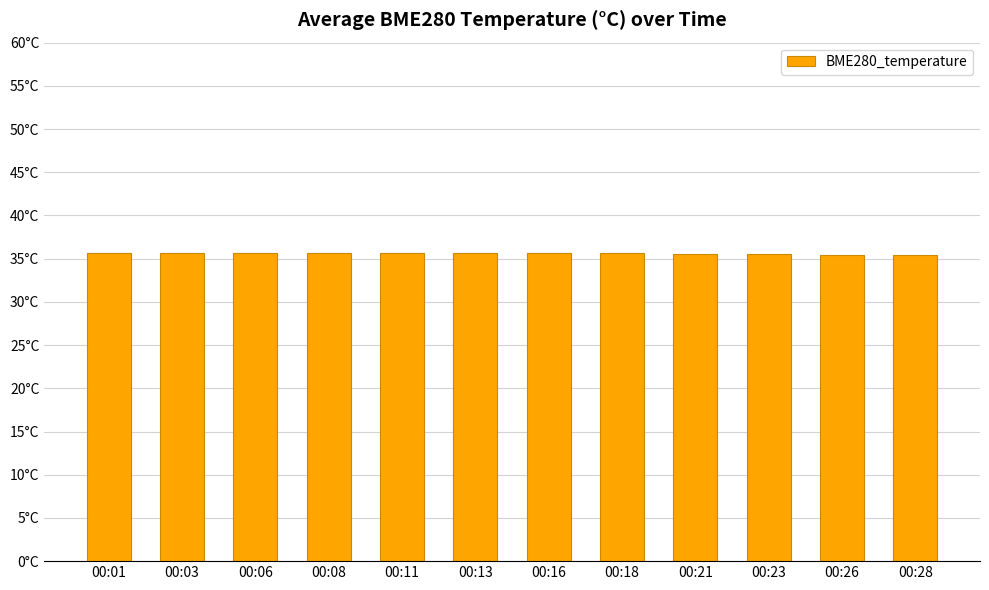

Rank the categories by value from lowest to highest.

00:28, 00:26, 00:23, 00:21, 00:18, 00:11, 00:16, 00:13, 00:01, 00:06, 00:03, 00:08